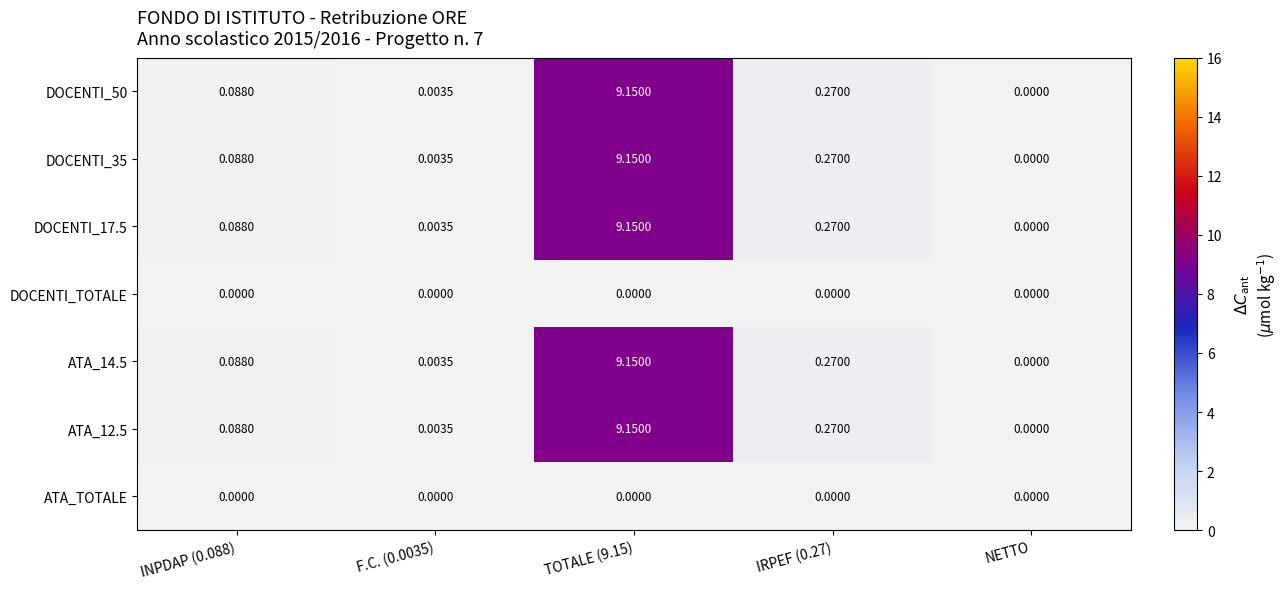

How many series are shown in this chart?

7